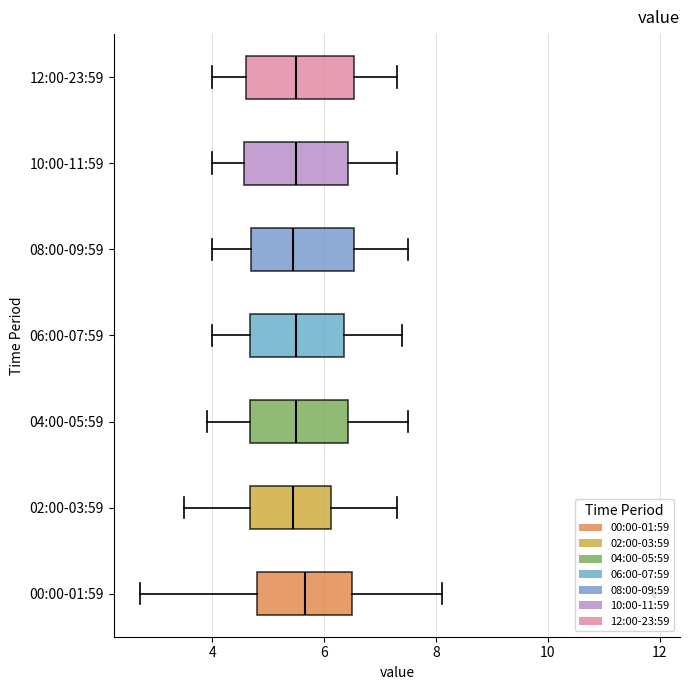

Where does the median line of the box for 10:00-11:59 sit on the x-axis? The values are not printed on the chart, so give them approximately, as read against the axis.

5.6